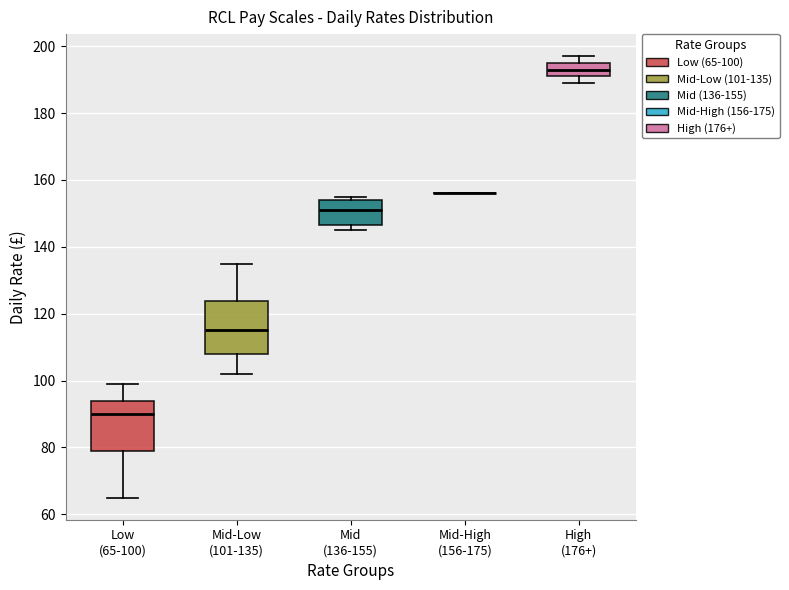

Reading left to right, transcribe this box plot: for each box, give where its median line is, the range the box spans, and where its two whiskers end, as read against the y-axis. The values are not printed on the chart, so give them approximately, as read against the axis.

Low (65-100): median 90, box 80 to 94, whiskers 66 to 100
Mid-Low (101-135): median 116, box 108 to 124, whiskers 102 to 136
Mid (136-155): median 152, box 146 to 154, whiskers 146 (just below the box's lower edge) to 156
Mid-High (156-175): box collapsed to a line at 156, whiskers 156 to 156
High (176+): median 194, box 192 to 196, whiskers 190 to 198